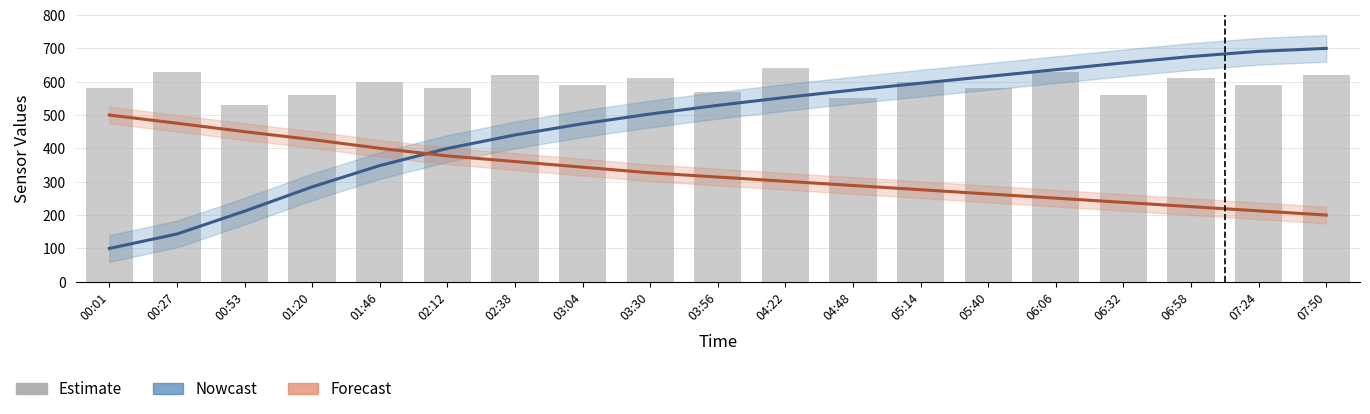

What is the value of the SDS_P1 bar at the 13th from the left?

600.0